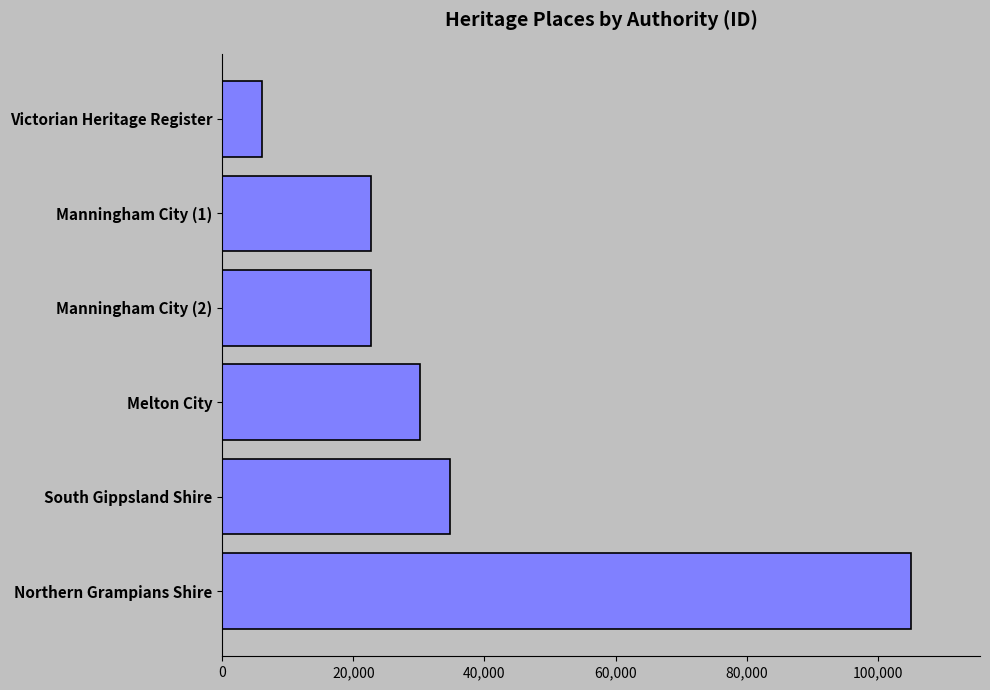

What is the value of the 5th bar from the top?

34698